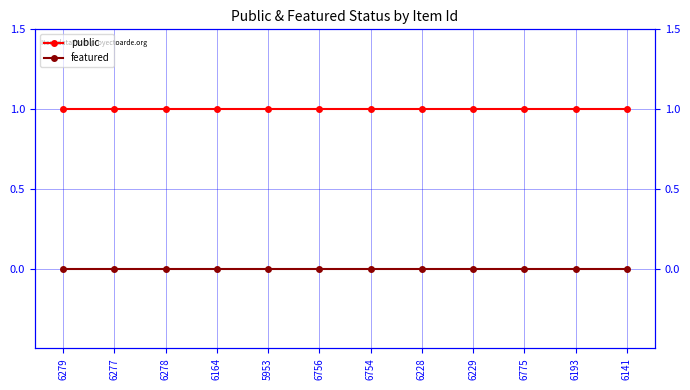

Between 6279 and 6754, which series saw the biggest shift?

public